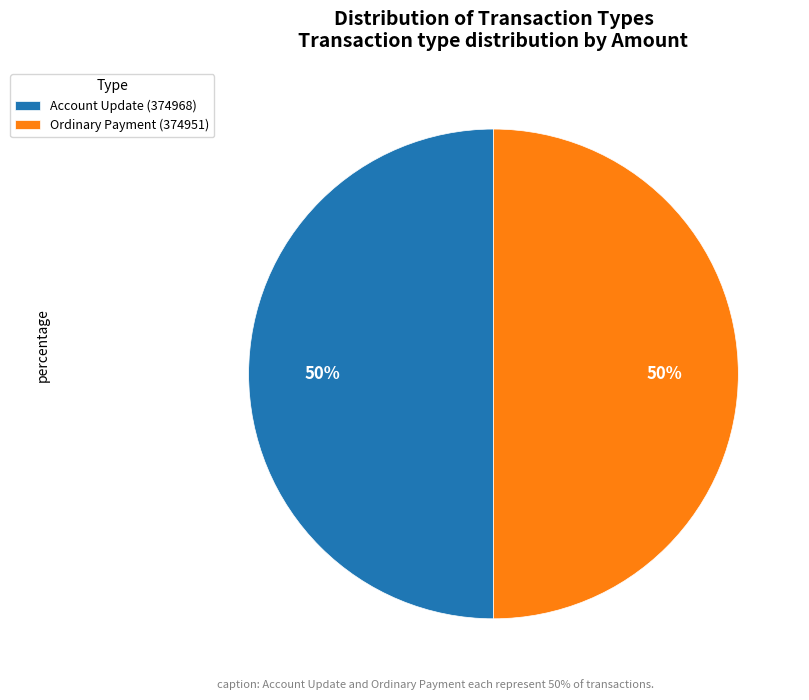

What percentage is the Ordinary Payment (374951) slice, to the nearest percent?

50%